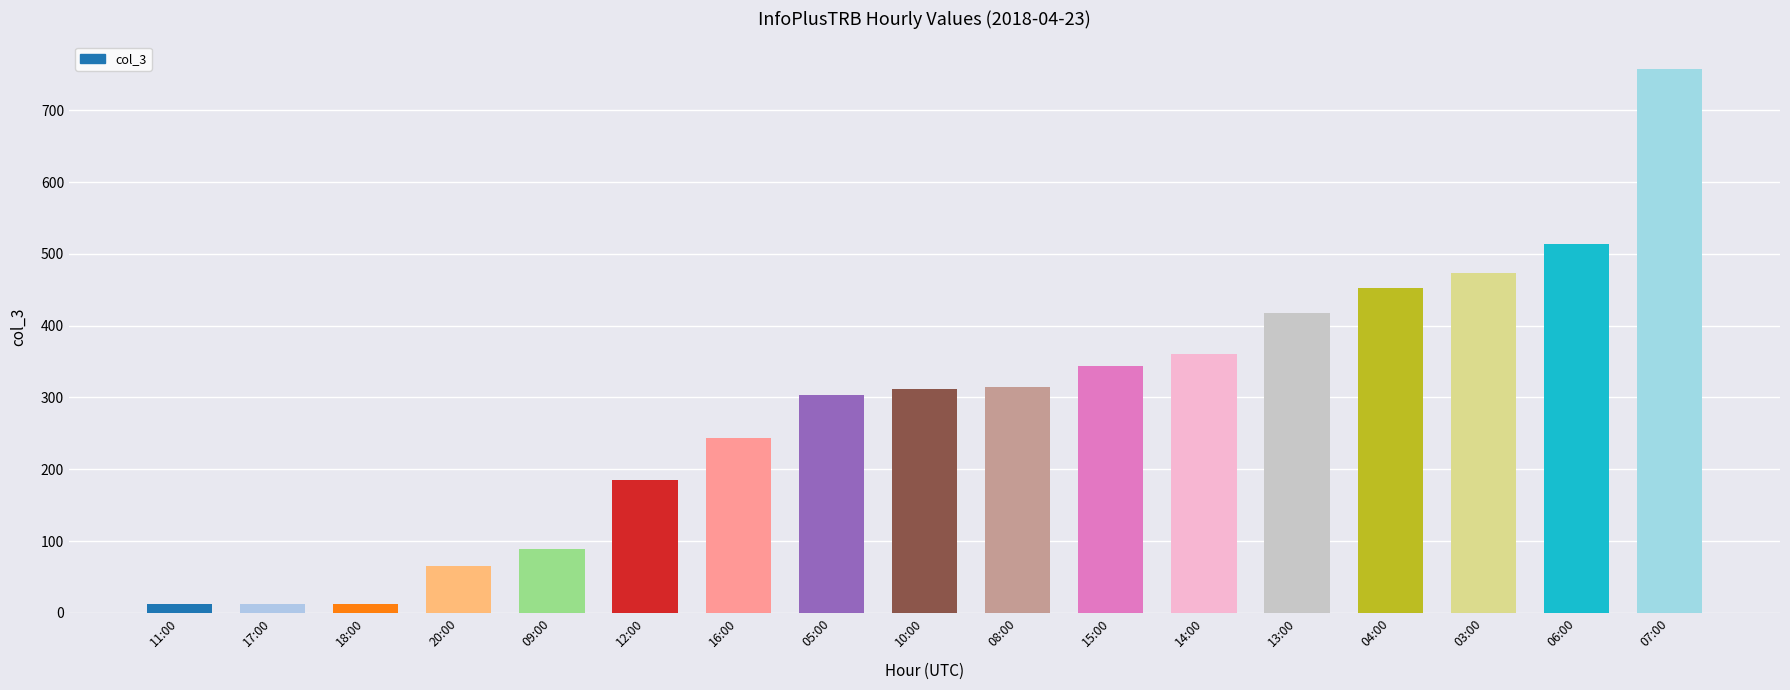

What is the difference between the maximum and minimum values?

745